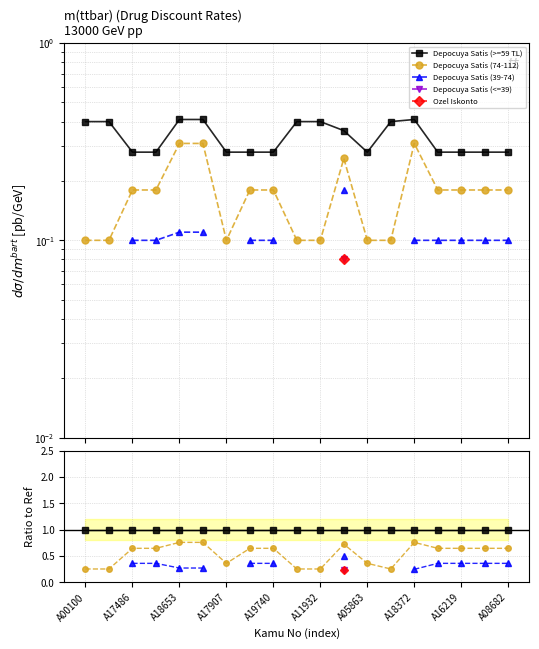

What is the difference between the maximum and minimum values in the Depocuya Satis (74-112) series?

0.5